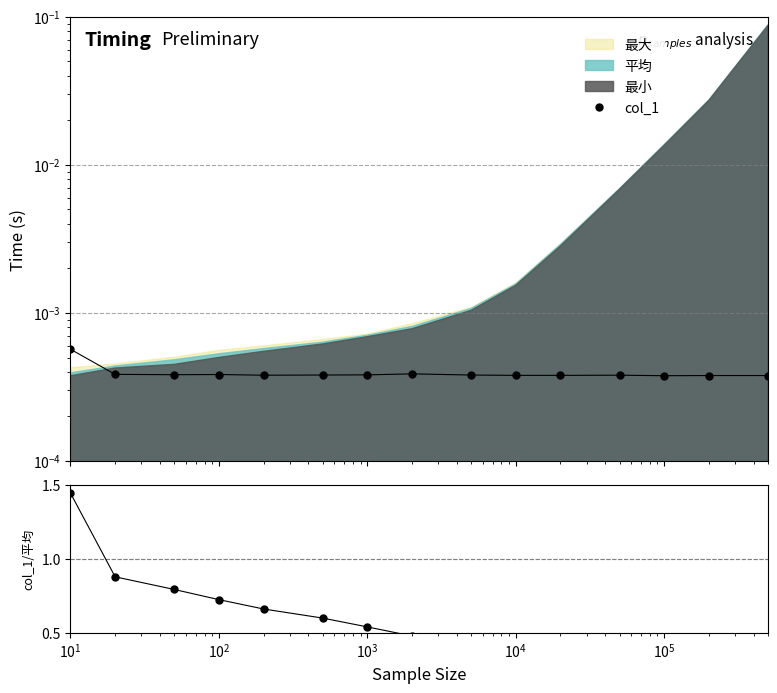

Does the chart have visible grid lines?

Yes